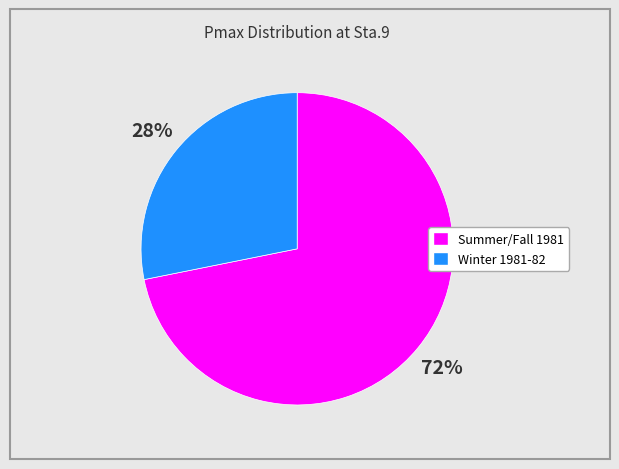

To the nearest percent, what is the average slice percentage?

50%